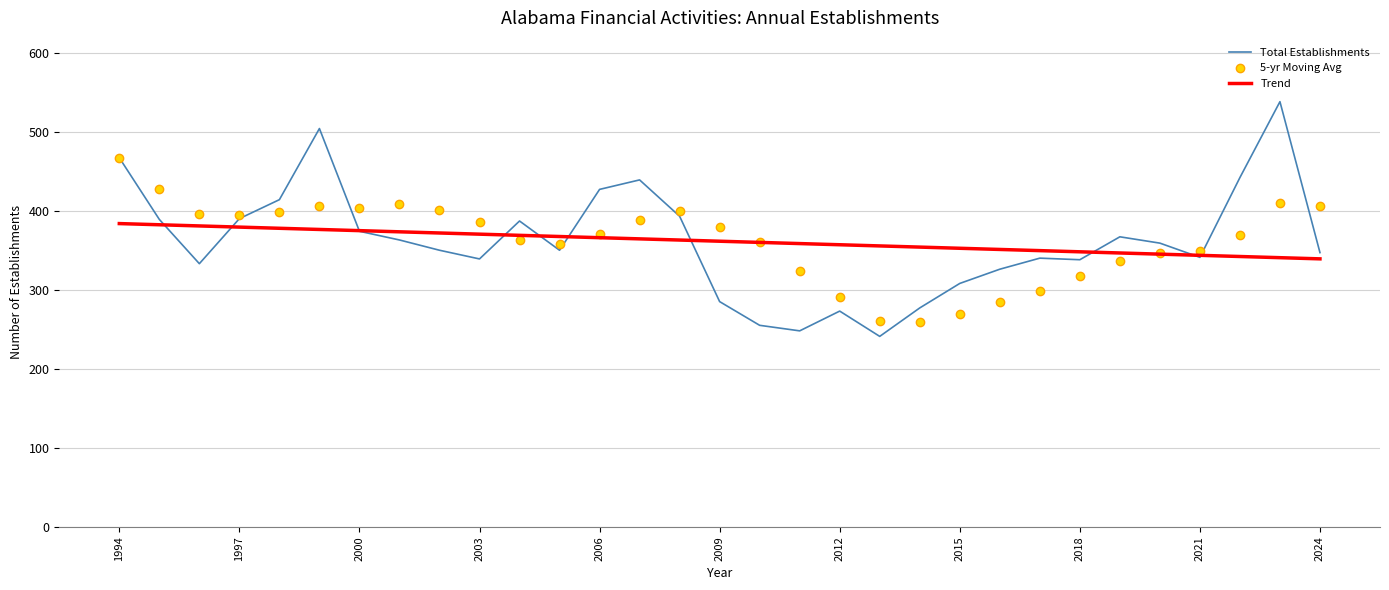

List the series in order of their peak value, lowest first.

Trend, 5-yr Moving Avg, Total Establishments